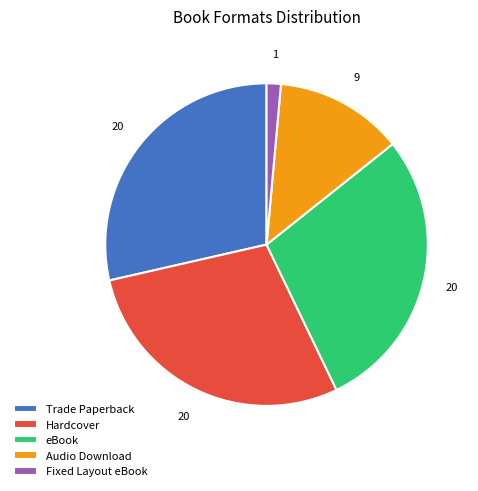

Is the sum of Audio Download and Trade Paperback greater than half?

No